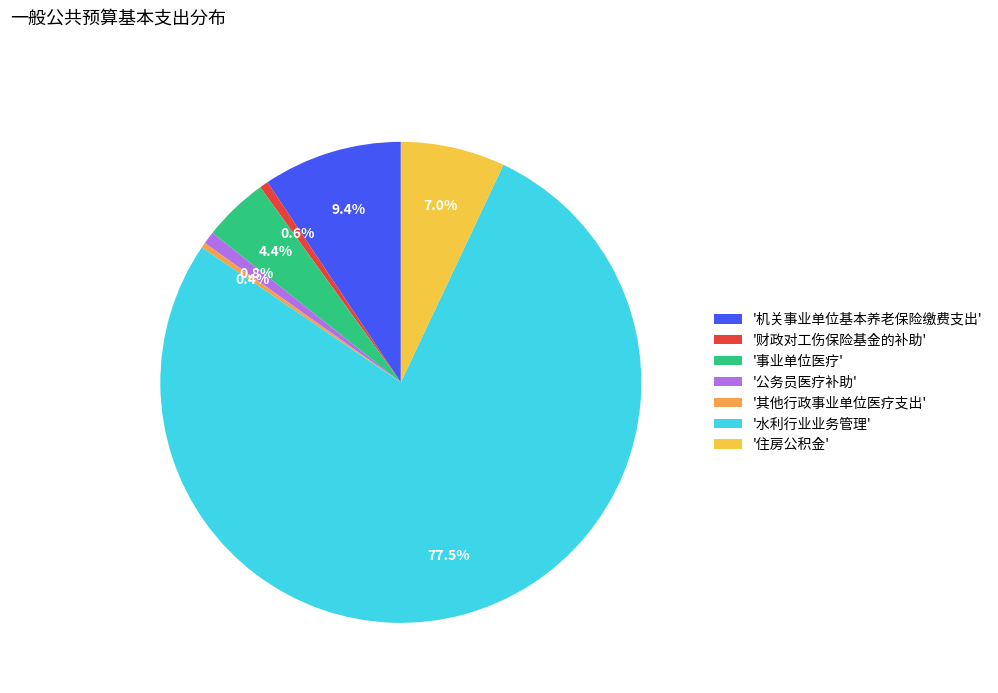

What is the majority slice?

'水利行业业务管理'